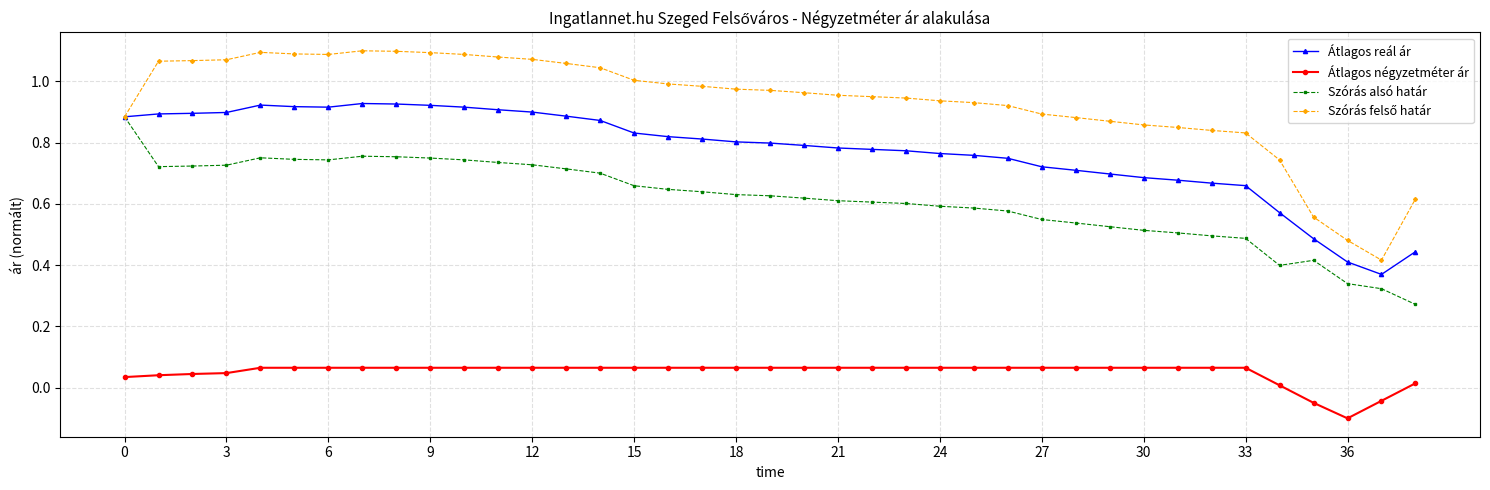

True or false: Átlagos négyzetméter ár and Átlagos reál ár intersect in this chart.

False